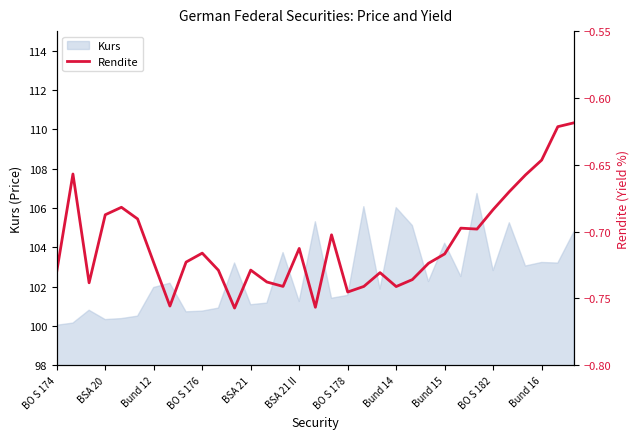

How many interior local valleys (lower than both neighbors) does the data have?

8